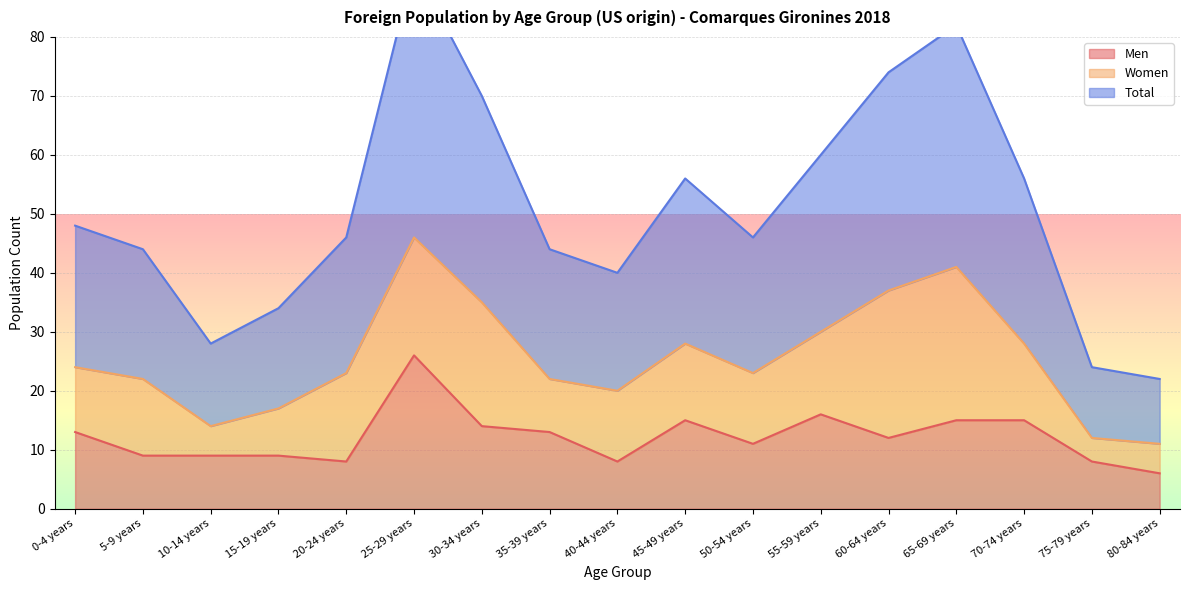

At which category does Men reach its first local peak?

25-29 years